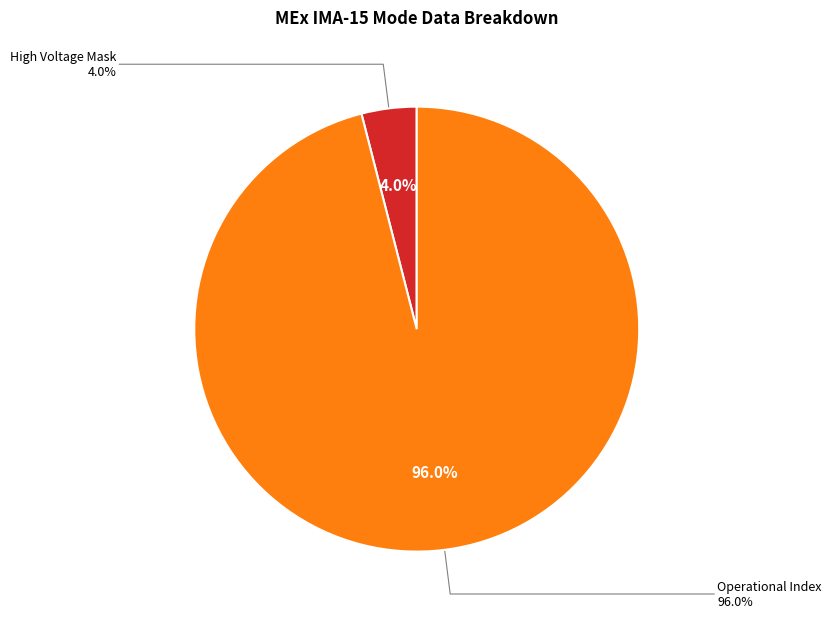

Is there any slice that represents more than half of the pie?

Yes